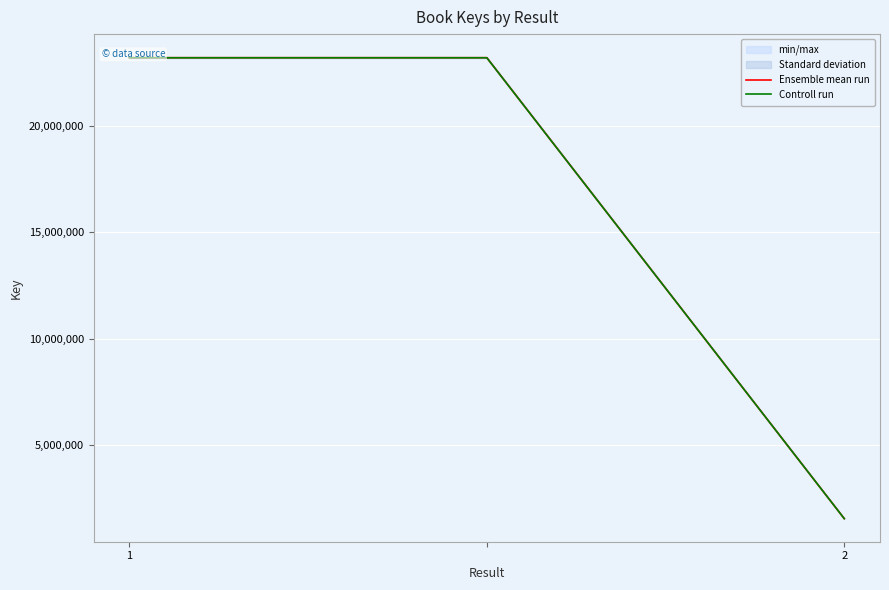

Between 1 and 2, which is larger?

1